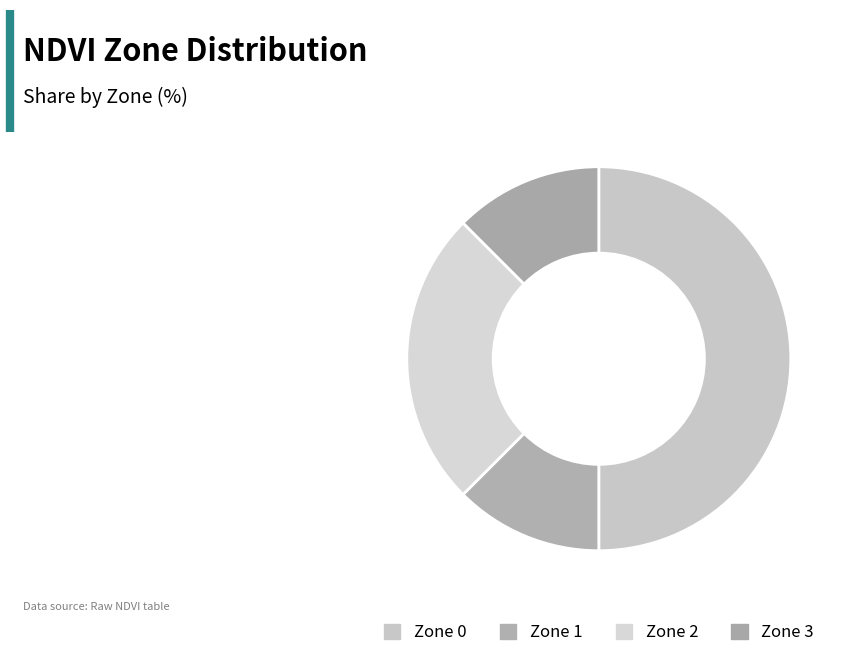

How many segments does this pie chart have?

4